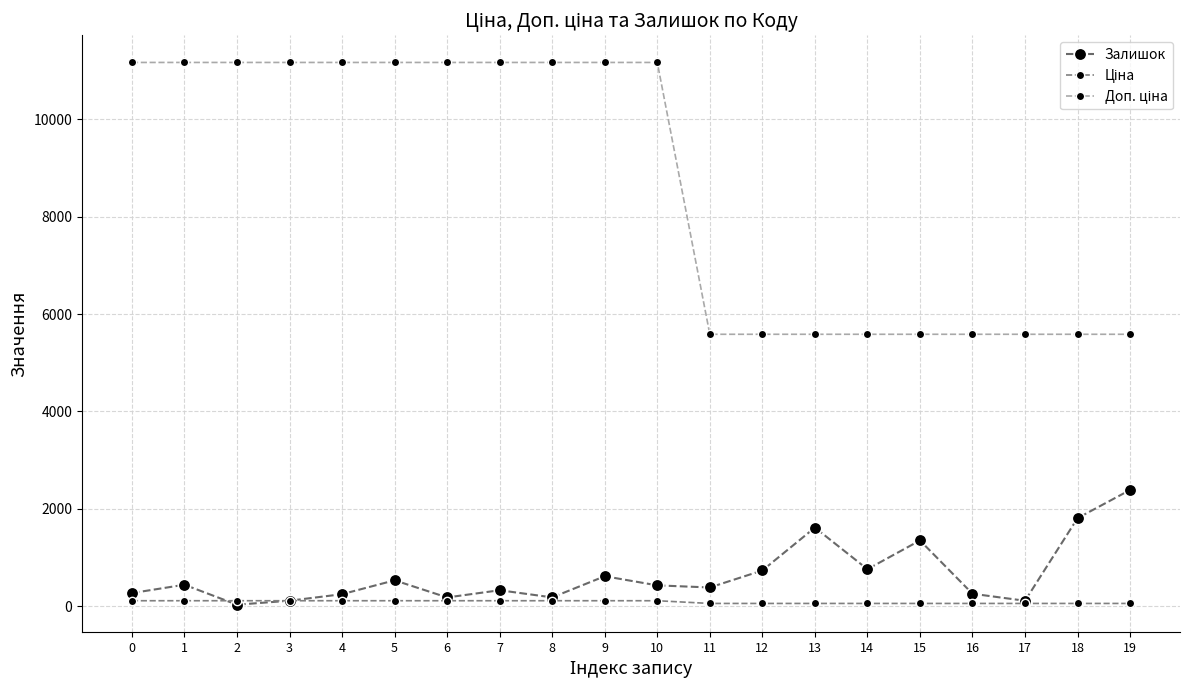

Reading left to right, extract all data points from this chart.

Залишок: 0=269.0	1=440.0	2=30.0	3=112.0	4=246.0	5=531.0	6=179.0	7=327.0	8=180.0	9=615.0	10=427.0	11=384.0	12=733.0	13=1614.0	14=759.0	15=1350.0	16=255.0	17=111.0	18=1808.0	19=2387.0
Ціна: 0=111.7	1=111.7	2=111.7	3=111.7	4=111.7	5=111.7	6=111.7	7=111.7	8=111.7	9=111.7	10=111.7	11=55.9	12=55.9	13=55.9	14=55.9	15=55.9	16=55.9	17=55.9	18=55.9	19=55.9
Доп. ціна: 0=11169.0	1=11169.0	2=11169.0	3=11169.0	4=11169.0	5=11169.0	6=11169.0	7=11169.0	8=11169.0	9=11169.0	10=11169.0	11=5585.0	12=5585.0	13=5585.0	14=5585.0	15=5585.0	16=5585.0	17=5585.0	18=5585.0	19=5585.0